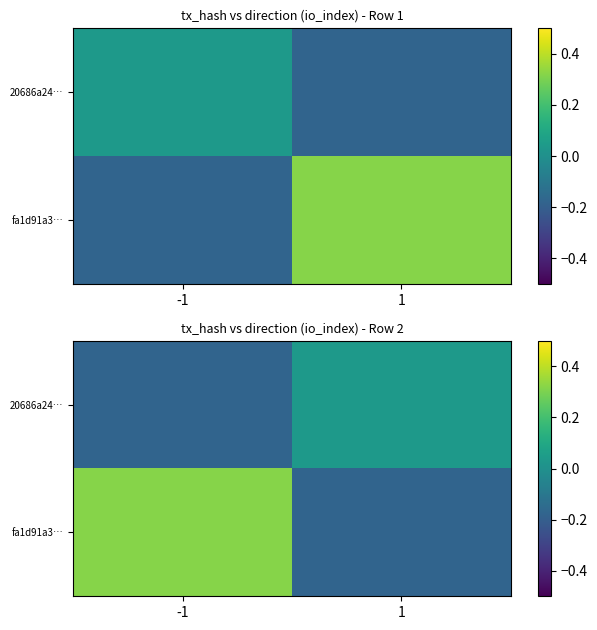

Rank the series by their maximum value, from highest to lowest.

fa1d91a3…, 20686a24…